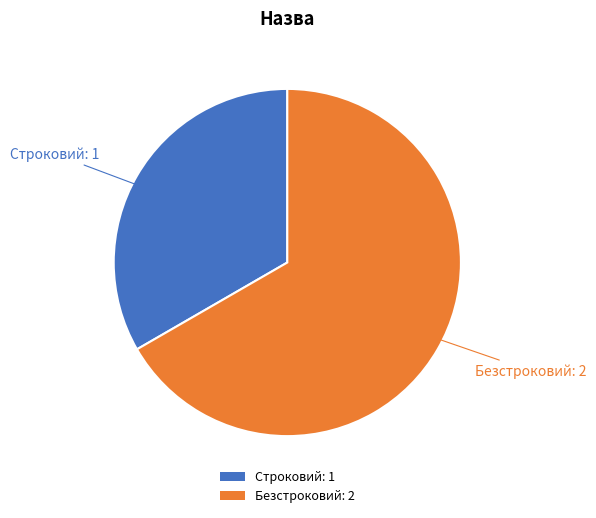

Combined, do Безстроковий: 2 and Строковий: 1 account for over 50%?

Yes